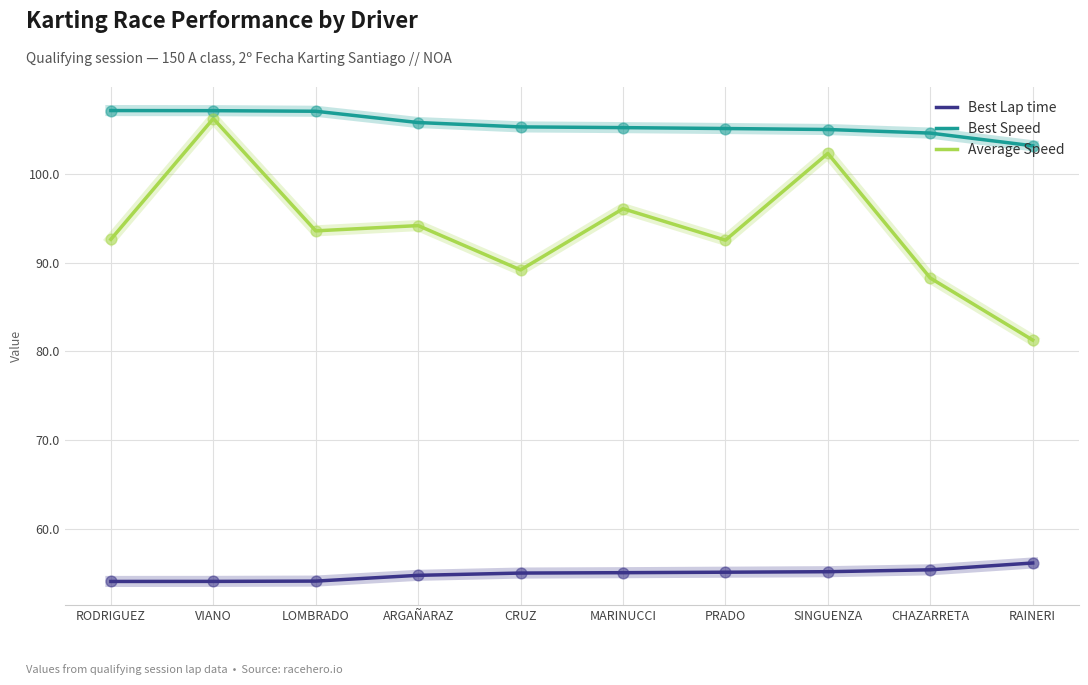

At how many categories does at least one series exceed 93?

10